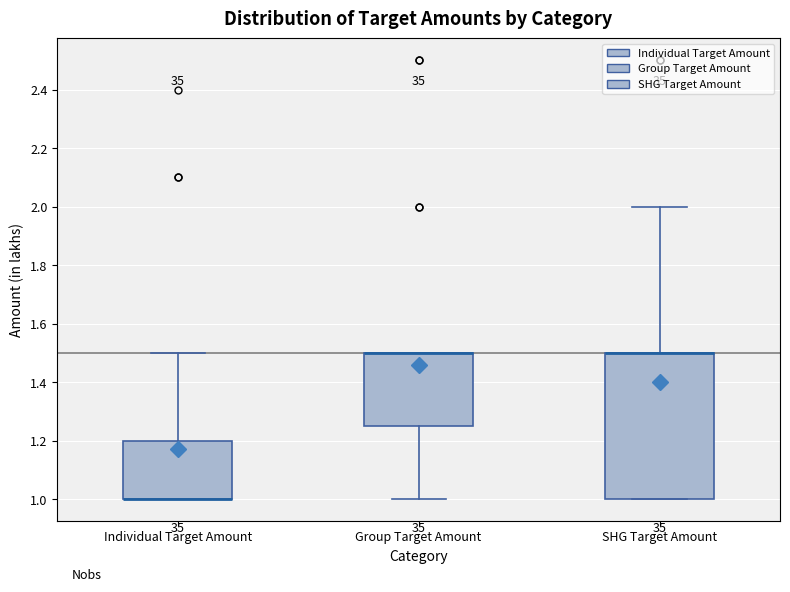

Reading left to right, transcribe this box plot: for each box, give where its median line is, the range the box spans, and where its two whiskers end, as read against the y-axis. The values are not printed on the chart, so give them approximately, as read against the axis.

Individual Target Amount: median 1.00 (drawn on the box's lower edge), box 1.00 to 1.20, whiskers 1.00 to 1.50
Group Target Amount: median 1.50 (drawn on the box's upper edge), box 1.26 to 1.50, whiskers 1.00 to 1.50
SHG Target Amount: median 1.50 (drawn on the box's upper edge), box 1.00 to 1.50, whiskers 1.00 to 2.00